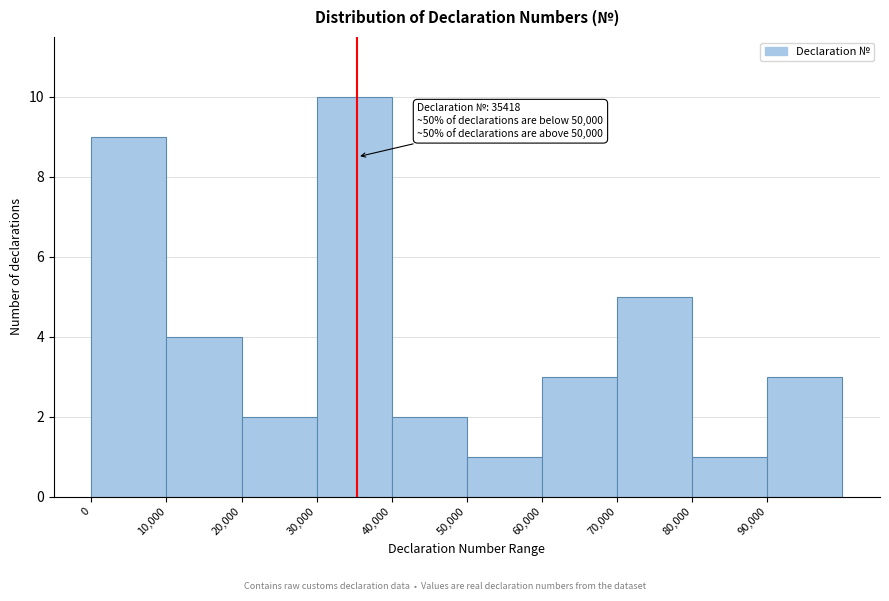

Which range on the x-axis has the tallest bar?

30000 to 40000